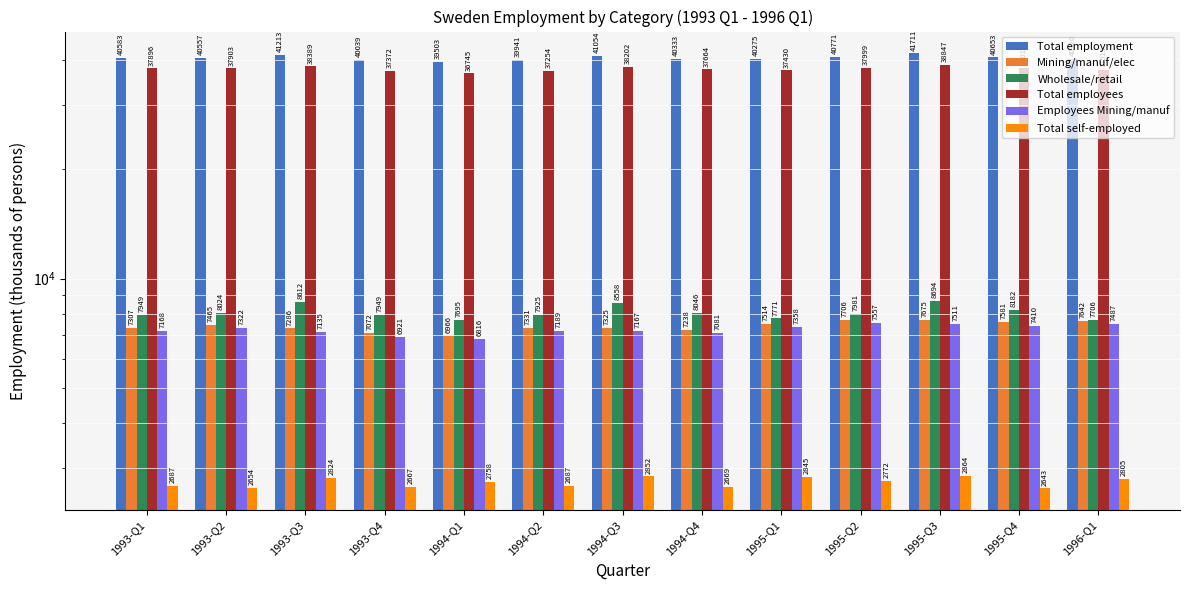

At which label does Total employment first exceed 40557?

1993-Q1